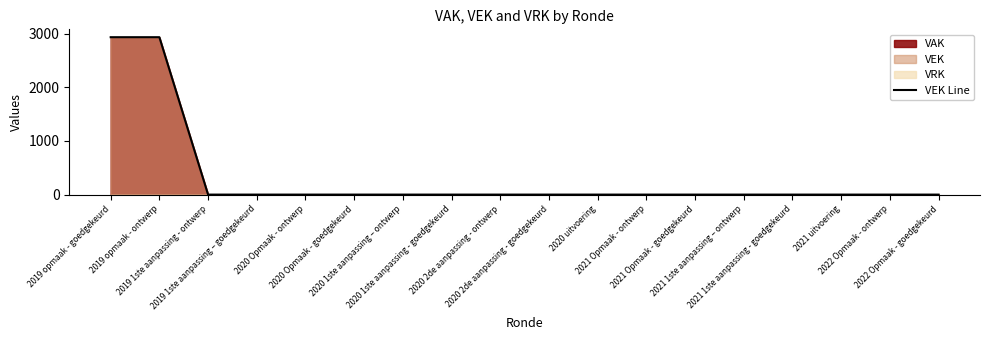

List the labels in order of value, smallest first.

2019 1ste aanpassing - ontwerp, 2019 1ste aanpassing – goedgekeurd, 2020 Opmaak - ontwerp, 2020 Opmaak - goedgekeurd, 2020 1ste aanpassing – ontwerp, 2020 1ste aanpassing - goedgekeurd, 2020 2de aanpassing - ontwerp, 2020 2de aanpassing - goedgekeurd, 2020 uitvoering, 2021 Opmaak - ontwerp, 2021 Opmaak - goedgekeurd, 2021 1ste aanpassing – ontwerp, 2021 1ste aanpassing - goedgekeurd, 2021 uitvoering, 2022 Opmaak - ontwerp, 2022 Opmaak - goedgekeurd, 2019 opmaak - goedgekeurd, 2019 opmaak - ontwerp